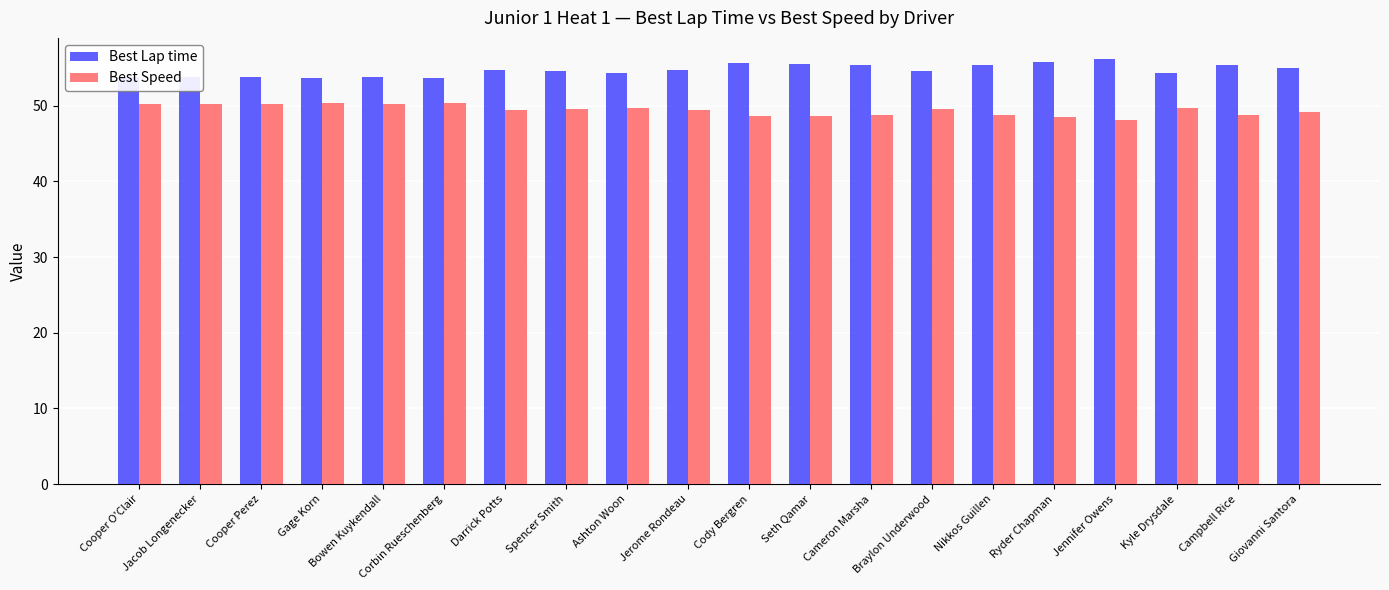

Are the bars grouped side by side (vs. stacked)?

Yes